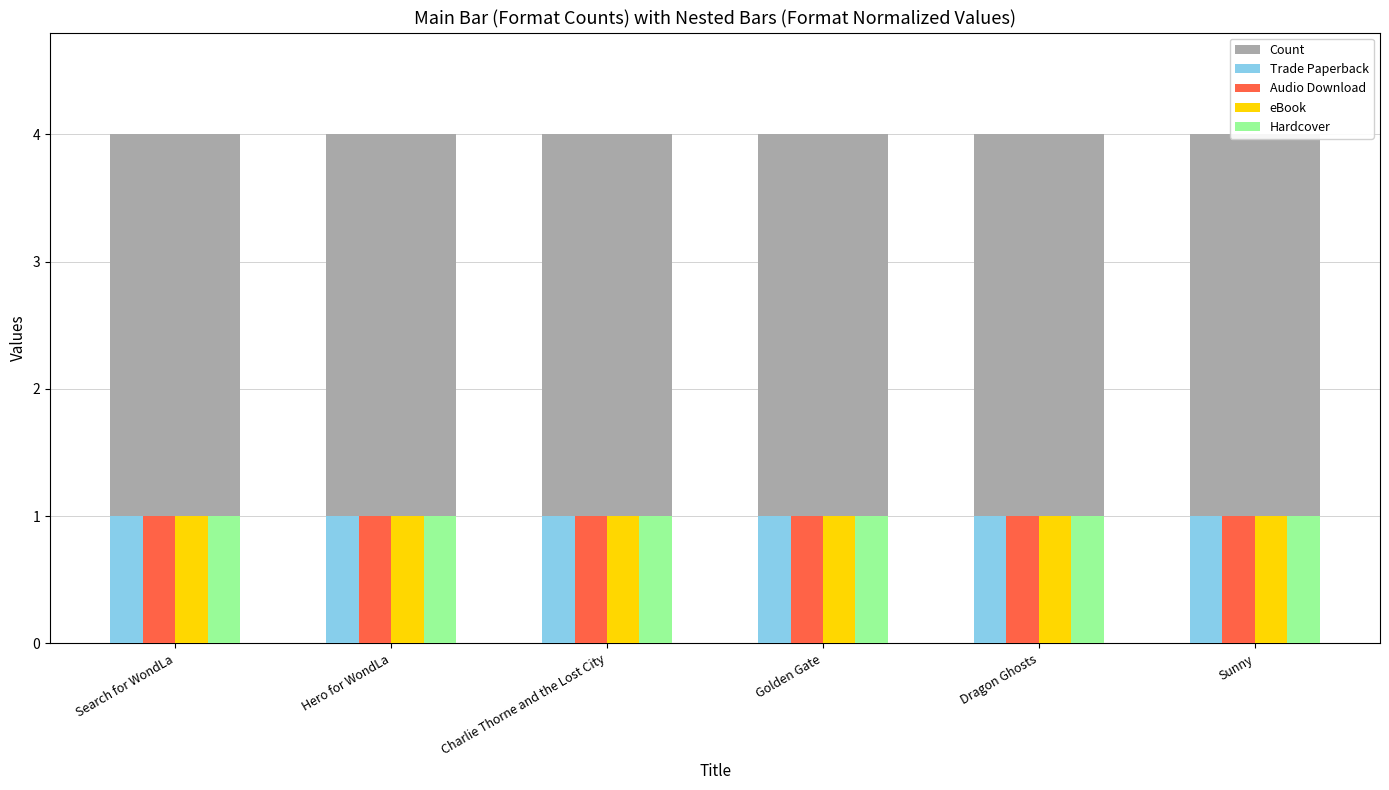

Which series changed the most between Hero for WondLa and Dragon Ghosts?

Count